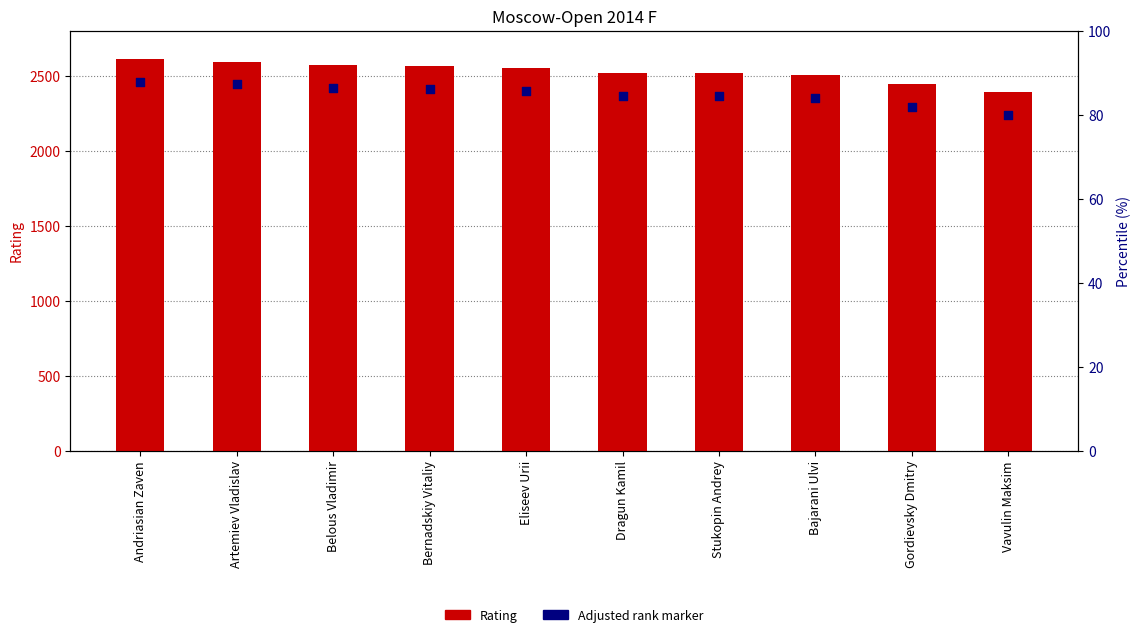

What is the total value across all series at Andriasian Zaven?

5072